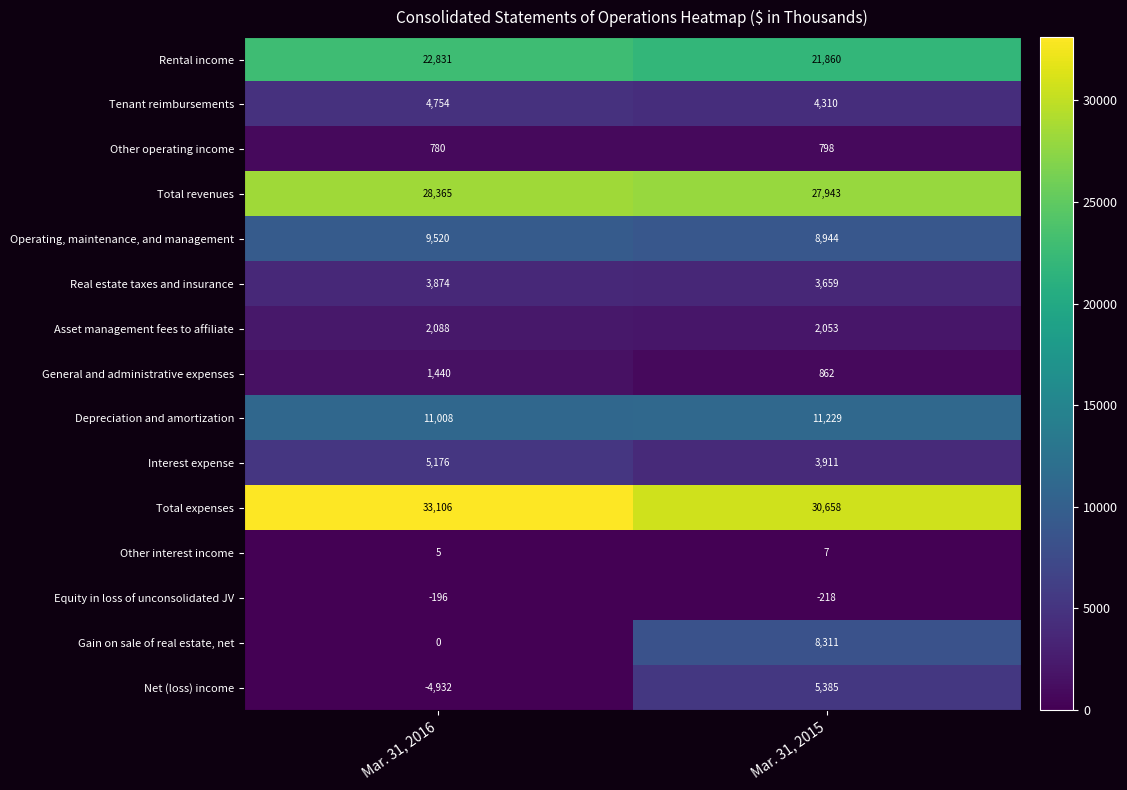

True or false: Other interest income has a value of 2 at Mar. 31, 2016.

False